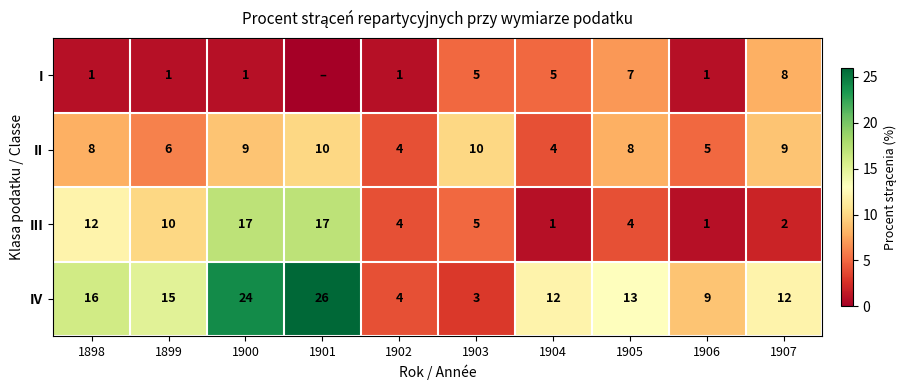

At which label does IV first exceed 13?

1898